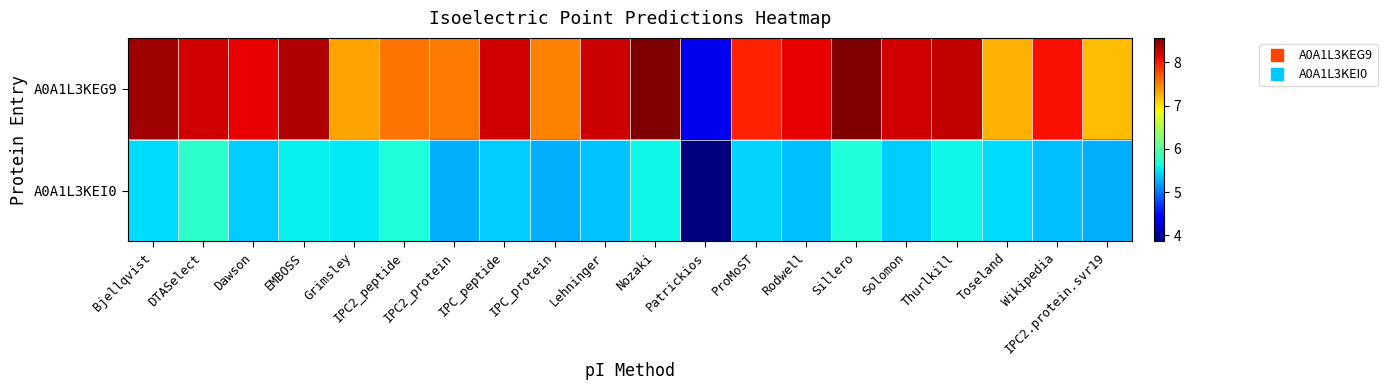

Which series changed the most between EMBOSS and Nozaki?

A0A1L3KEG9